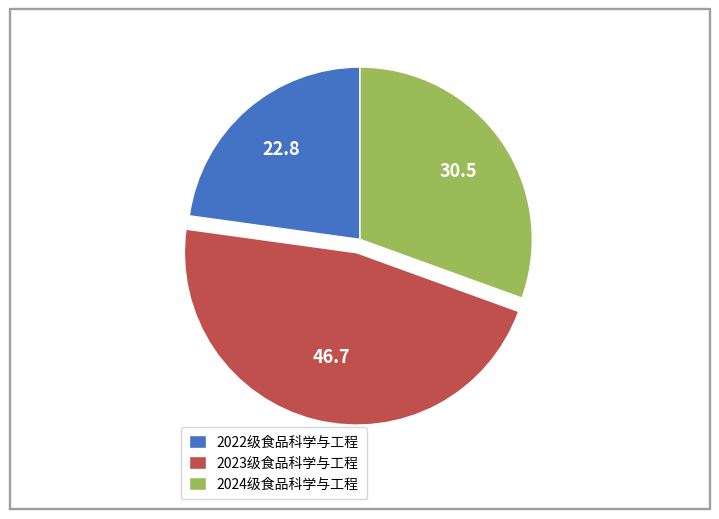

Which category has the biggest portion of the pie?

2023级食品科学与工程